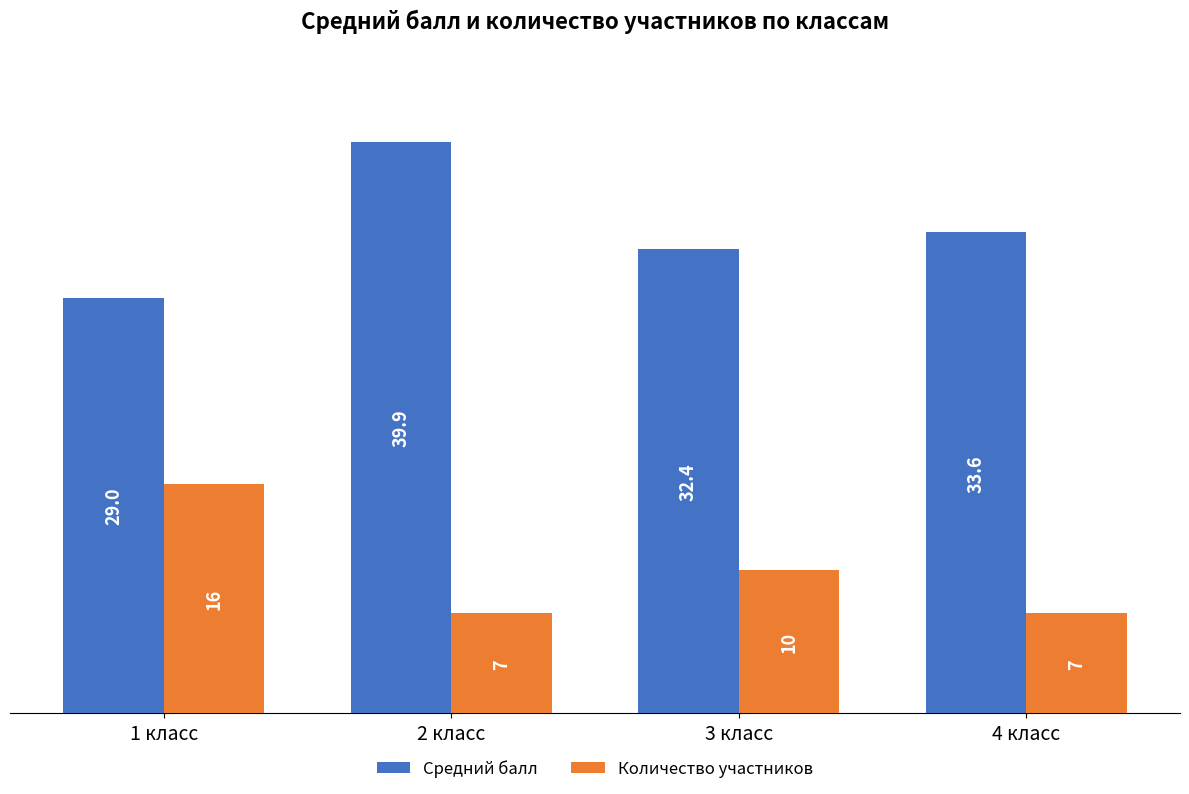

What is the smallest value displayed?

7.0